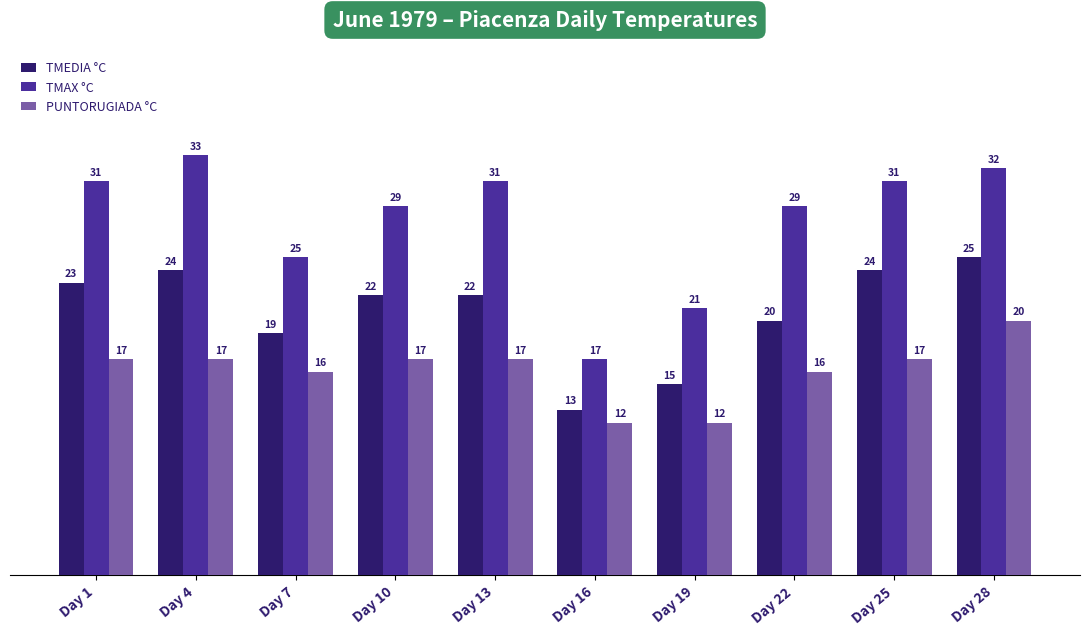

What is the difference between the maximum and minimum values in the TMEDIA °C series?

12